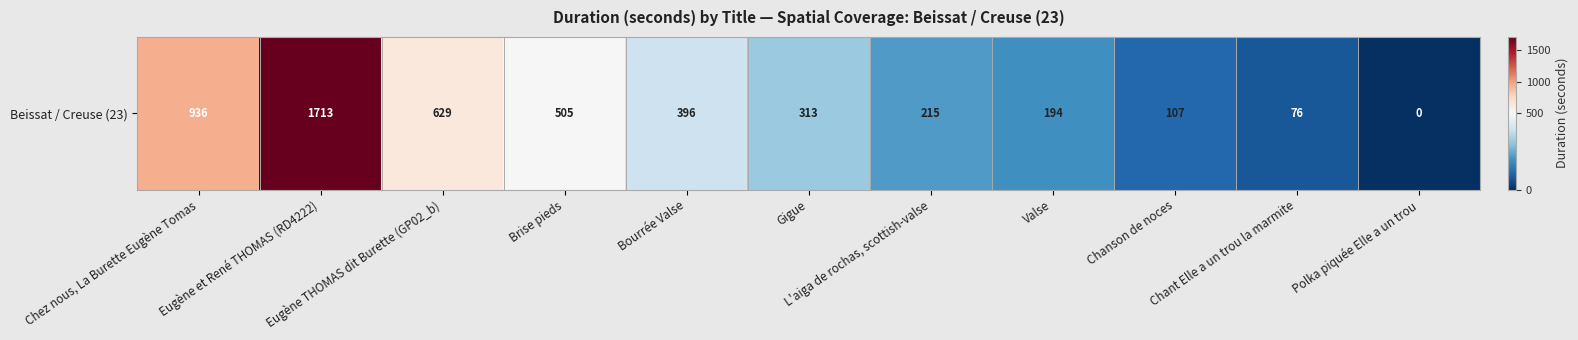

List the labels in order of value, smallest first.

Polka piquée Elle a un trou, Chant Elle a un trou la marmite, Chanson de noces, Valse, L'aiga de rochas, scottish-valse, Gigue, Bourrée Valse, Brise pieds, Eugène THOMAS dit Burette (GP02_b), Chez nous, La Burette Eugène Tomas, Eugène et René THOMAS (RD4222)